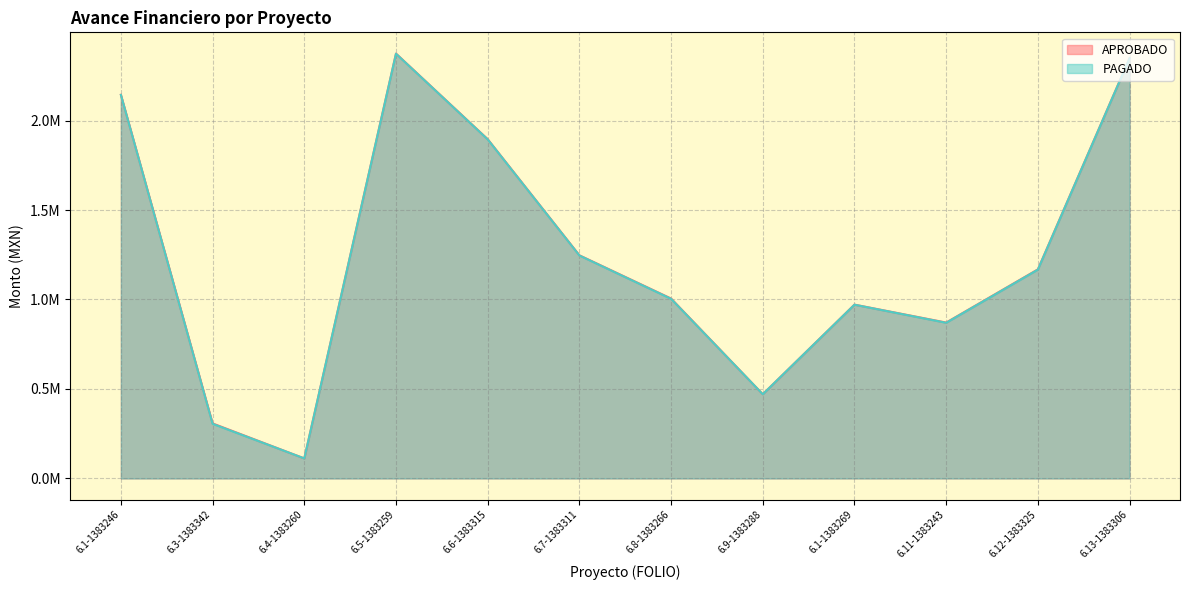

True or false: PAGADO has more than 2 interior local peaks.

False